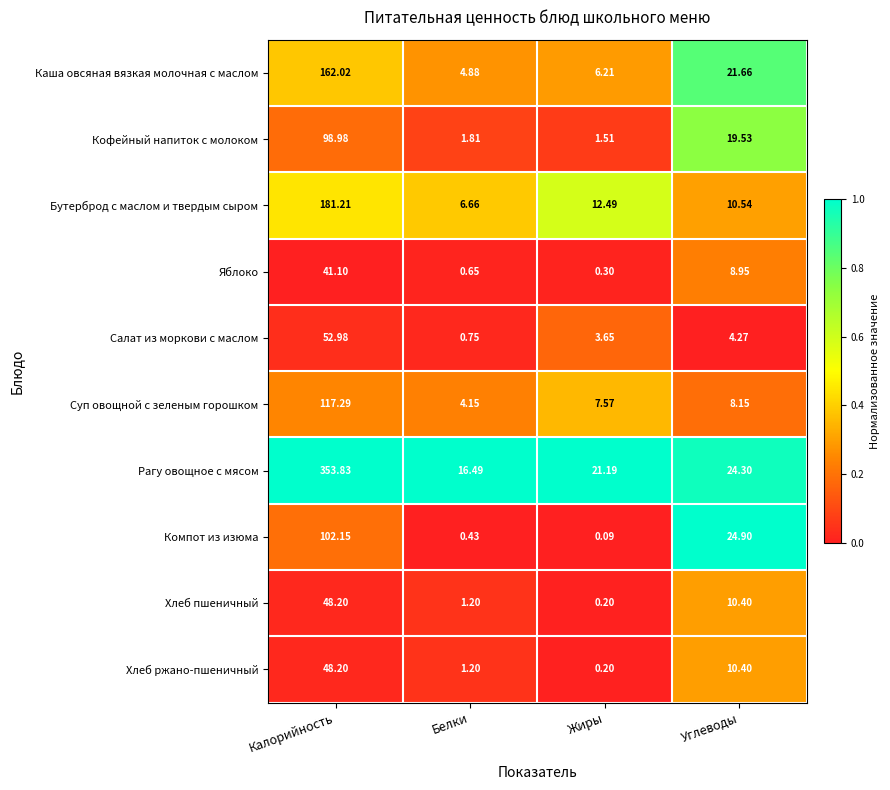

Which series changed the most between Калорийность and Белки?

Рагу овощное с мясом